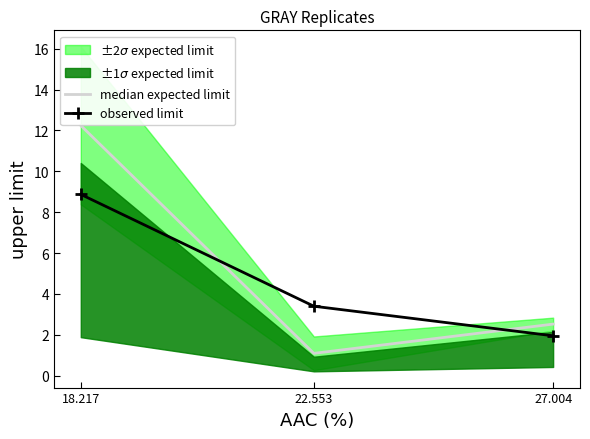

Is it true that observed limit equals 2.7 at 27.004?

False